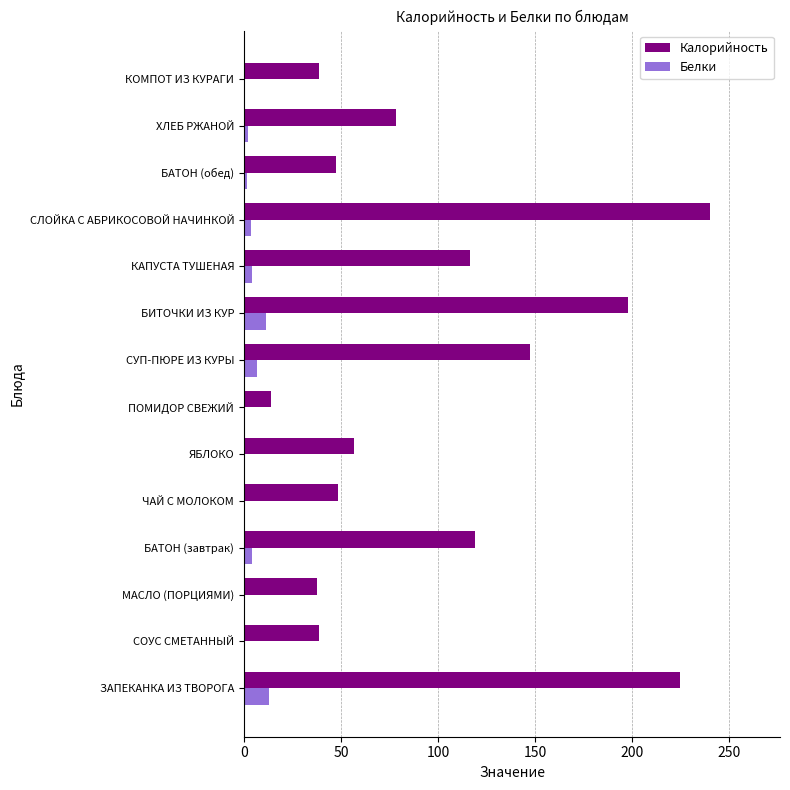

Which series has the largest range (max minus min)?

Калорийность